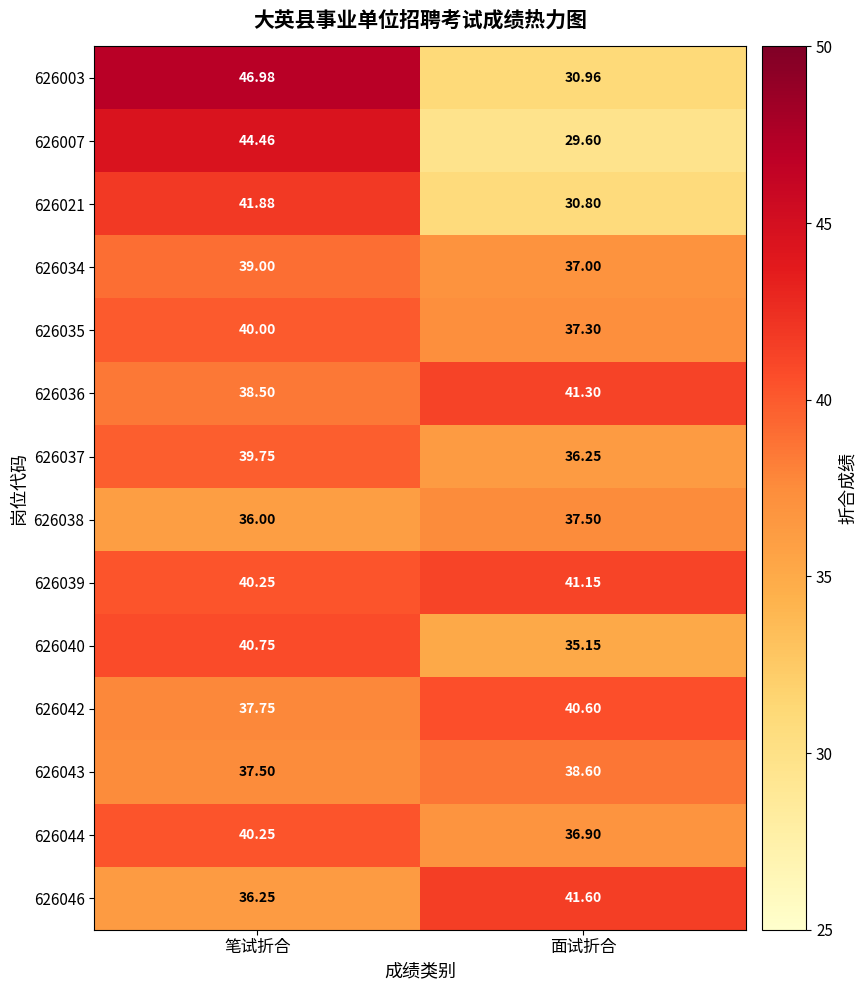

At which label is 626043 closest to 38?

笔试折合